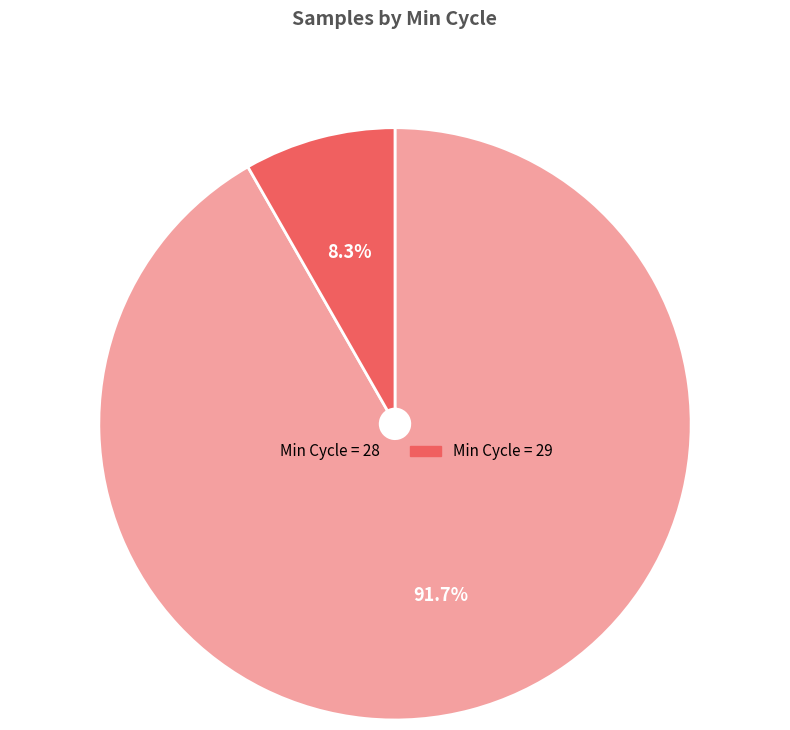

Is there a majority slice in this chart?

Yes